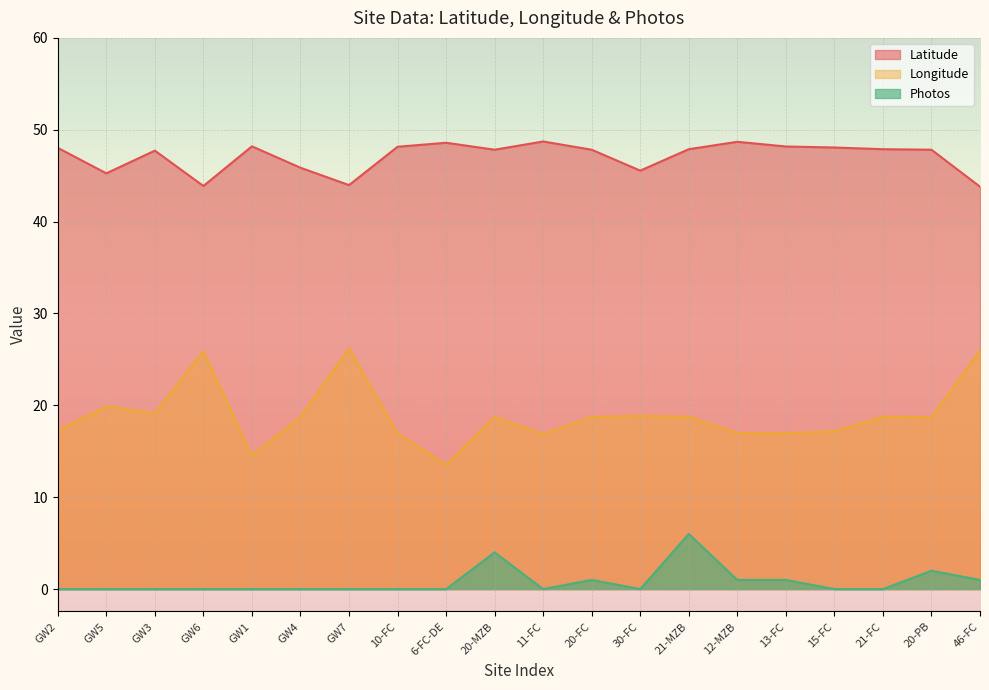

True or false: Longitude and Latitude intersect in this chart.

False